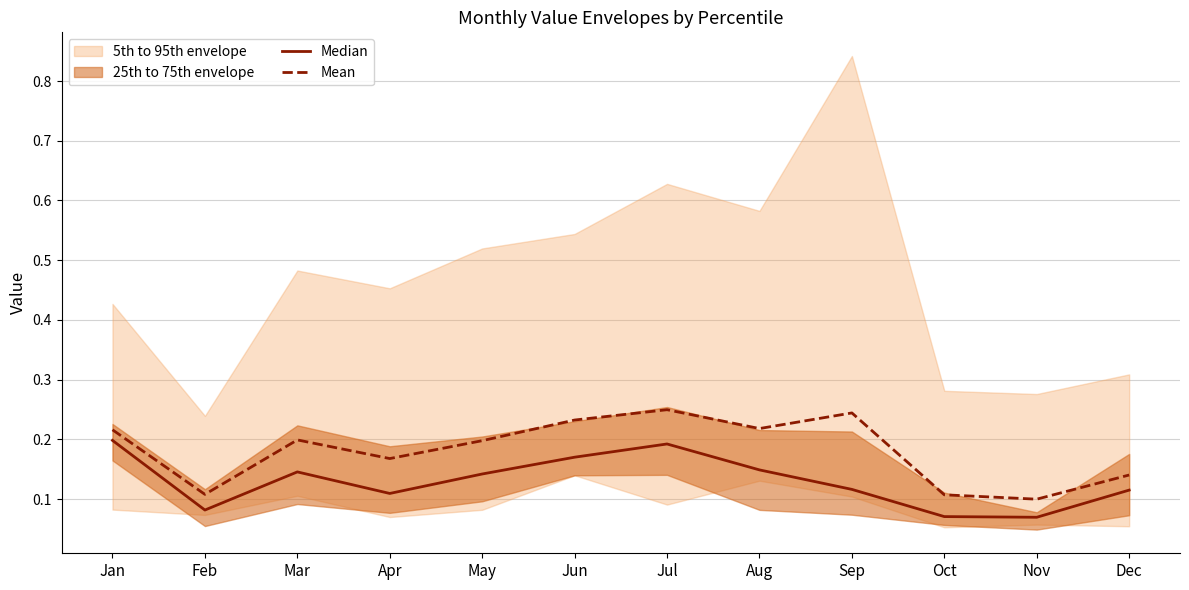

Is the value of Mean at Dec greater than the value of Median at Nov?

Yes